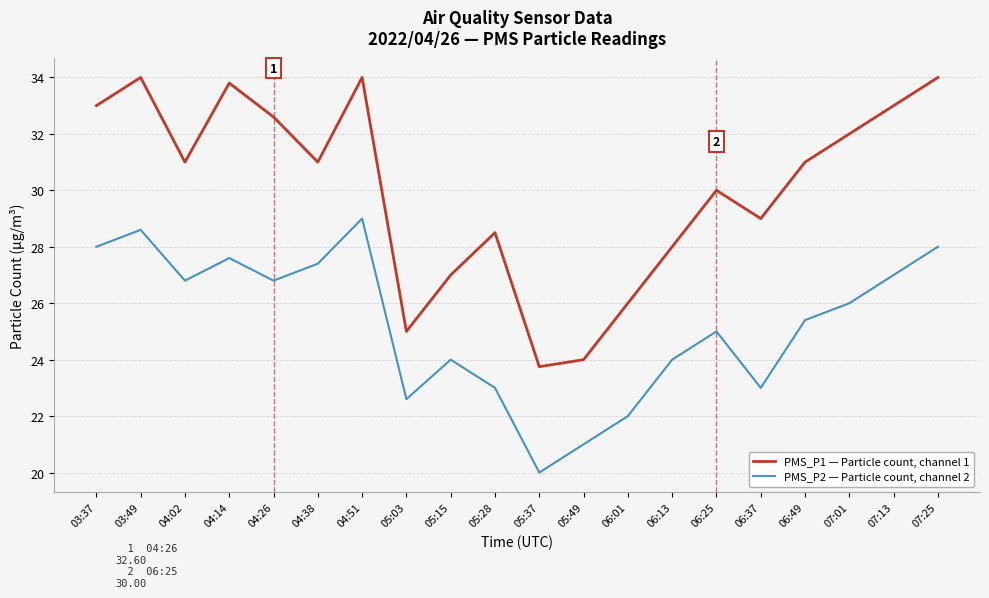

True or false: PMS_P1 — Particle count, channel 1 and PMS_P2 — Particle count, channel 2 cross at least once.

False